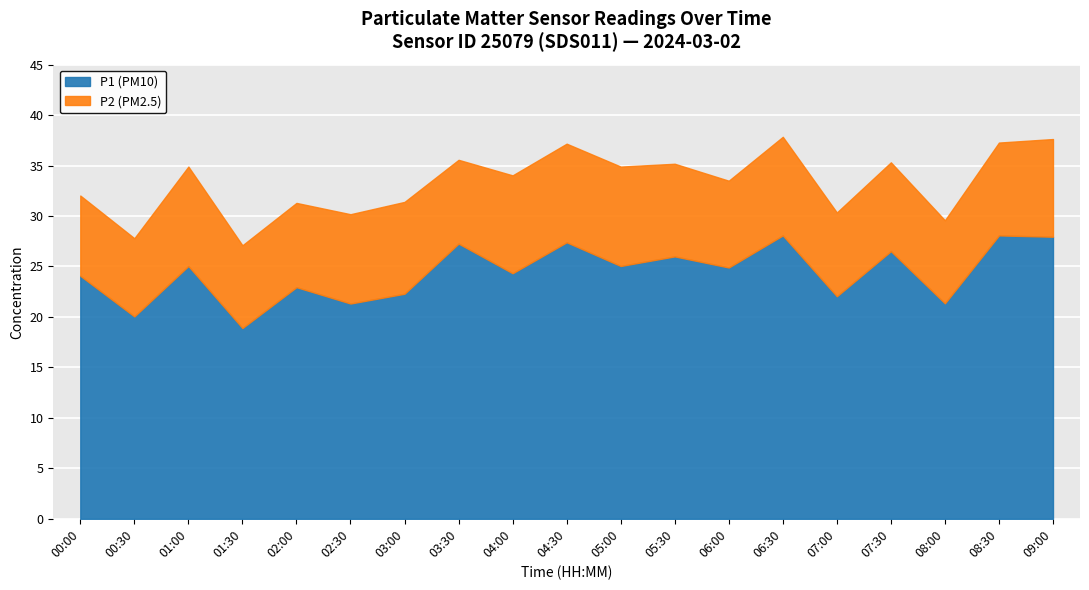

Which label corresponds to the smallest value in the chart?

01:30